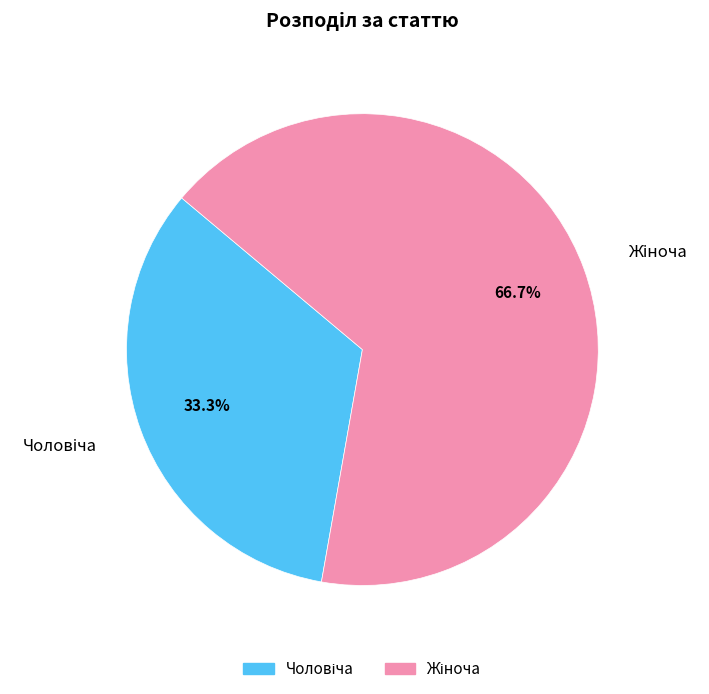

Does any single category account for the majority?

Yes